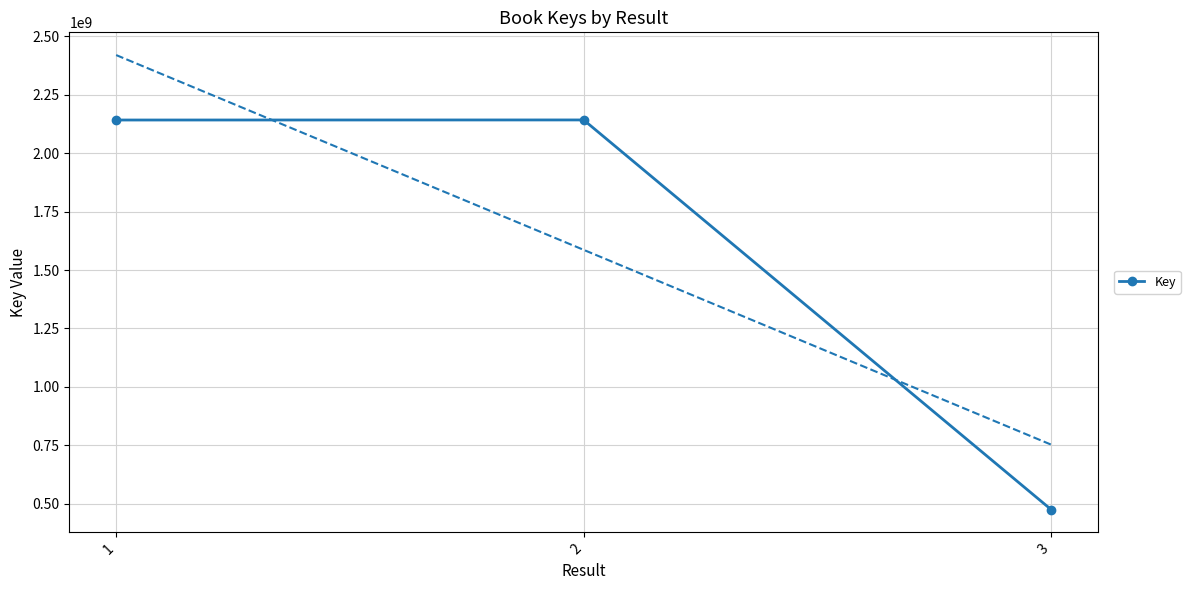

Reading left to right, what are all the values shown in this chart?

1=2142246040	2=2142556678	3=474460317